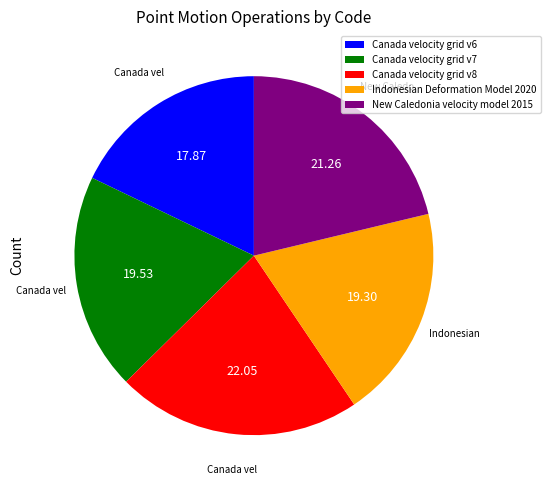

Between Canada velocity grid v6 and Canada velocity grid v7, which is larger?

Canada velocity grid v7